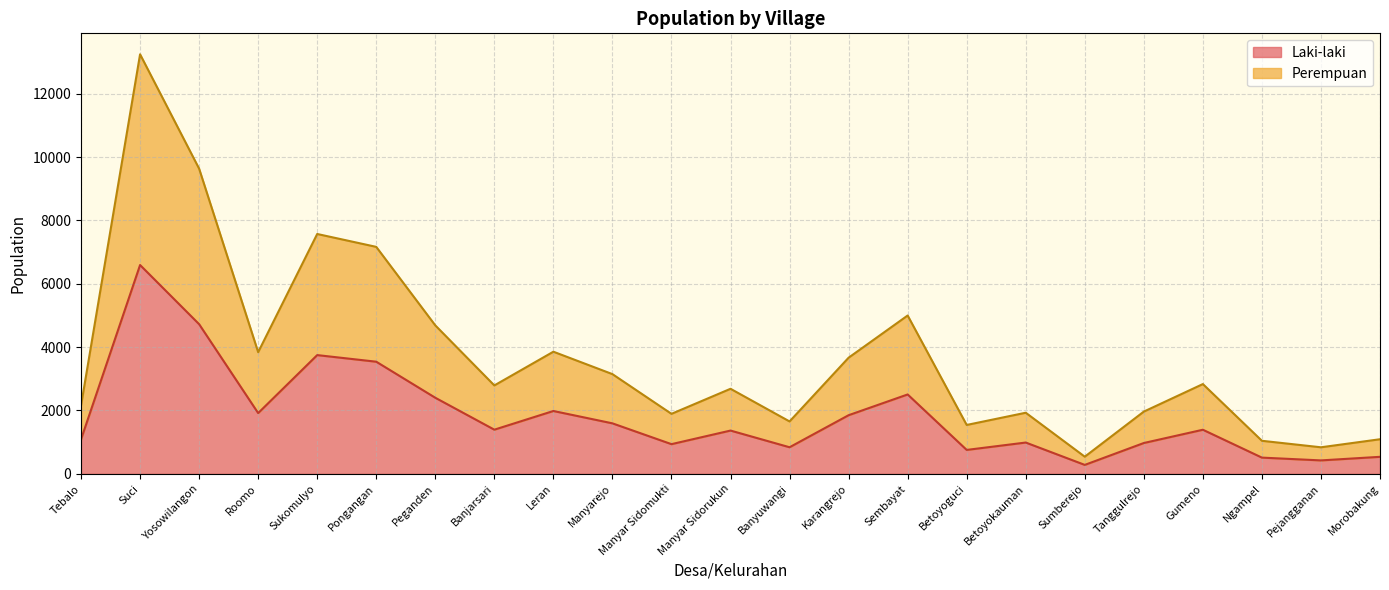

Count the number of data series in this chart.

2